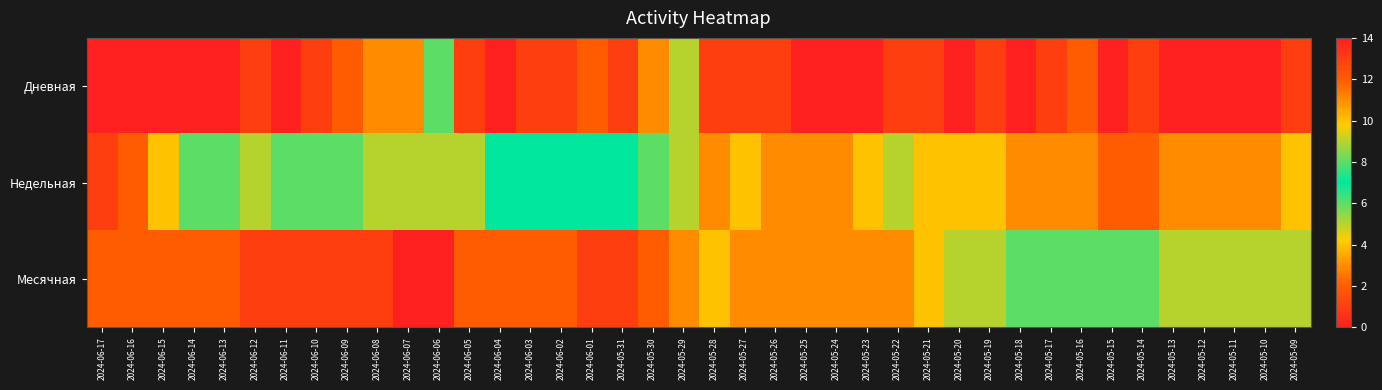

At how many categories does at least one series exceed 0?

40